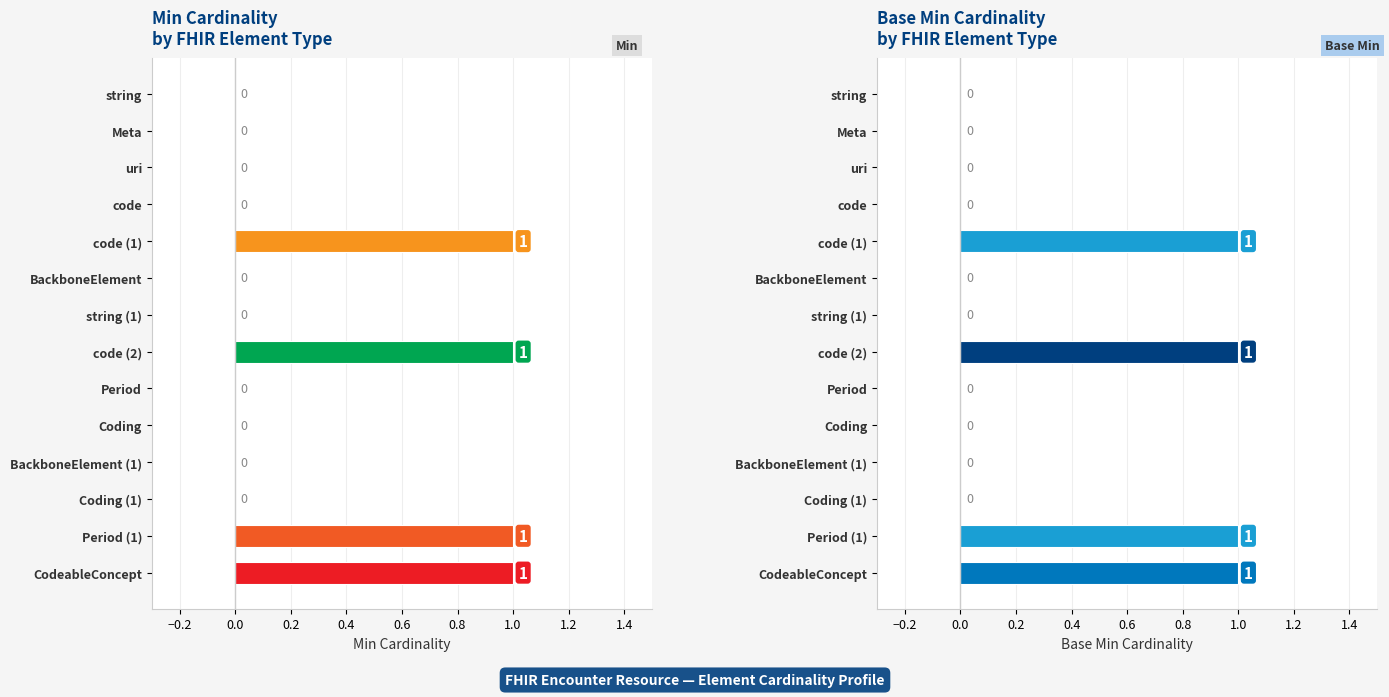

Which series has the largest total across all categories?

Min